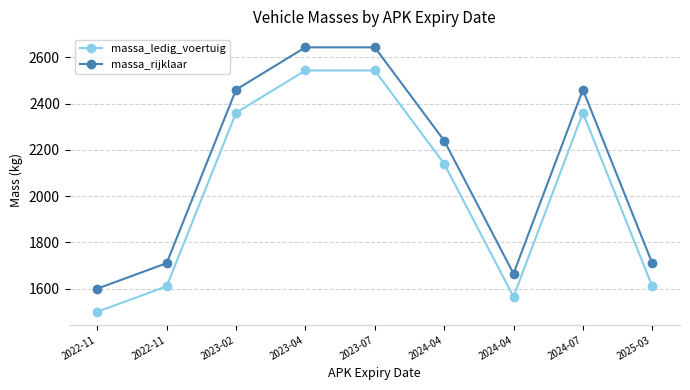

List the series in order of their peak value, lowest first.

massa_ledig_voertuig, massa_rijklaar